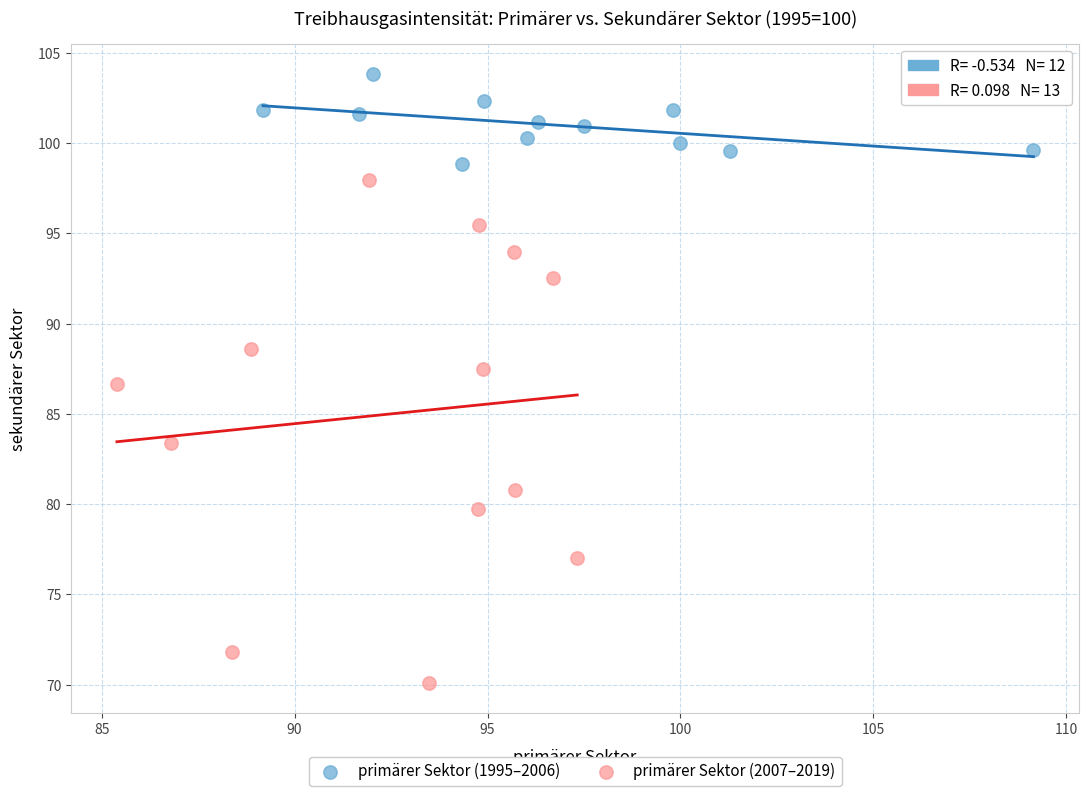

Which series reaches the maximum Y coordinate?

primärer Sektor (1995–2006)